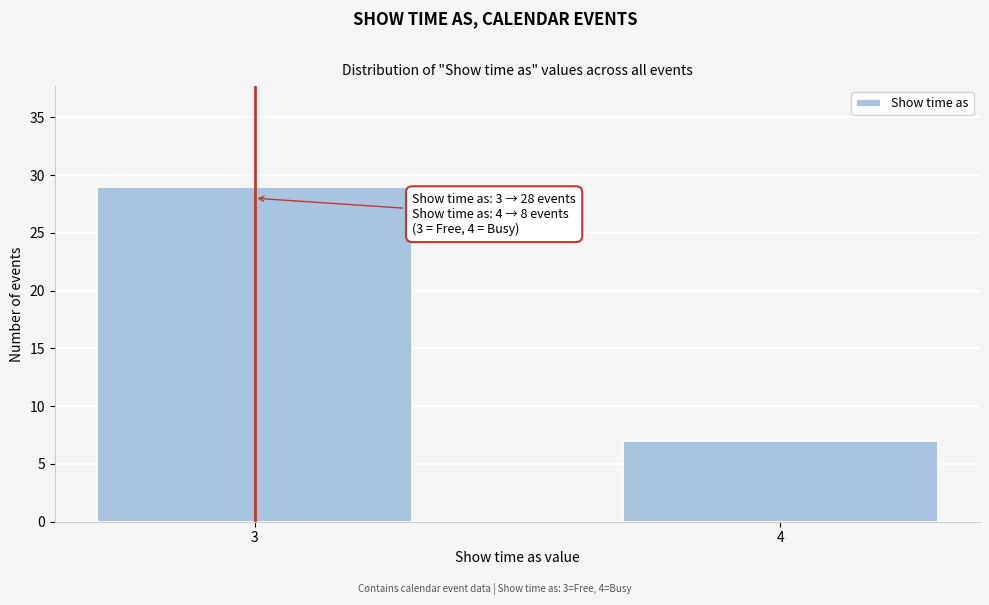

Reading right to left, list all the values displayed in this chart.

4=7	3=29